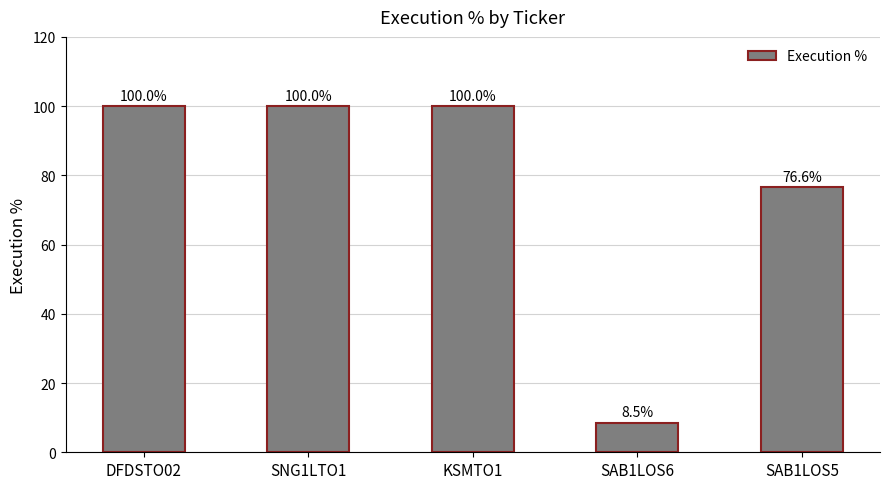

What is the change in value from SAB1LOS6 to SAB1LOS5?

+68.1